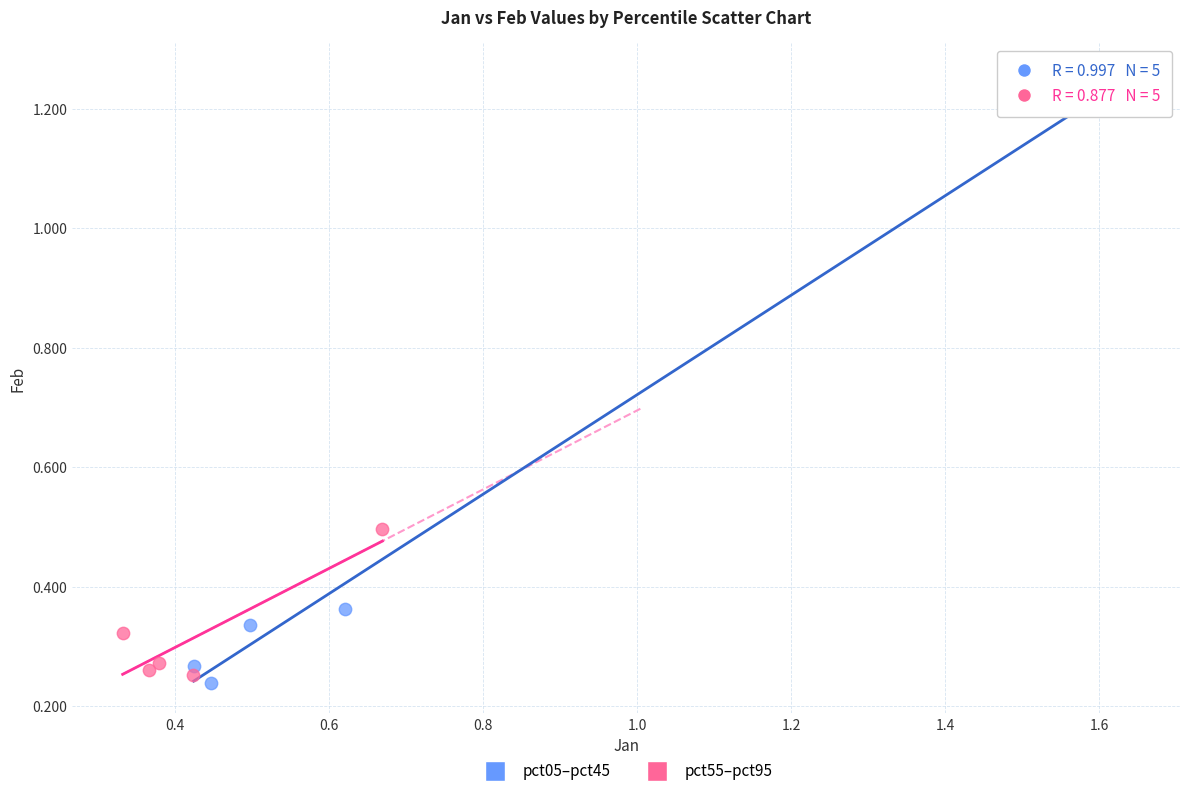

Which series contains the highest Y value?

pct05–pct45